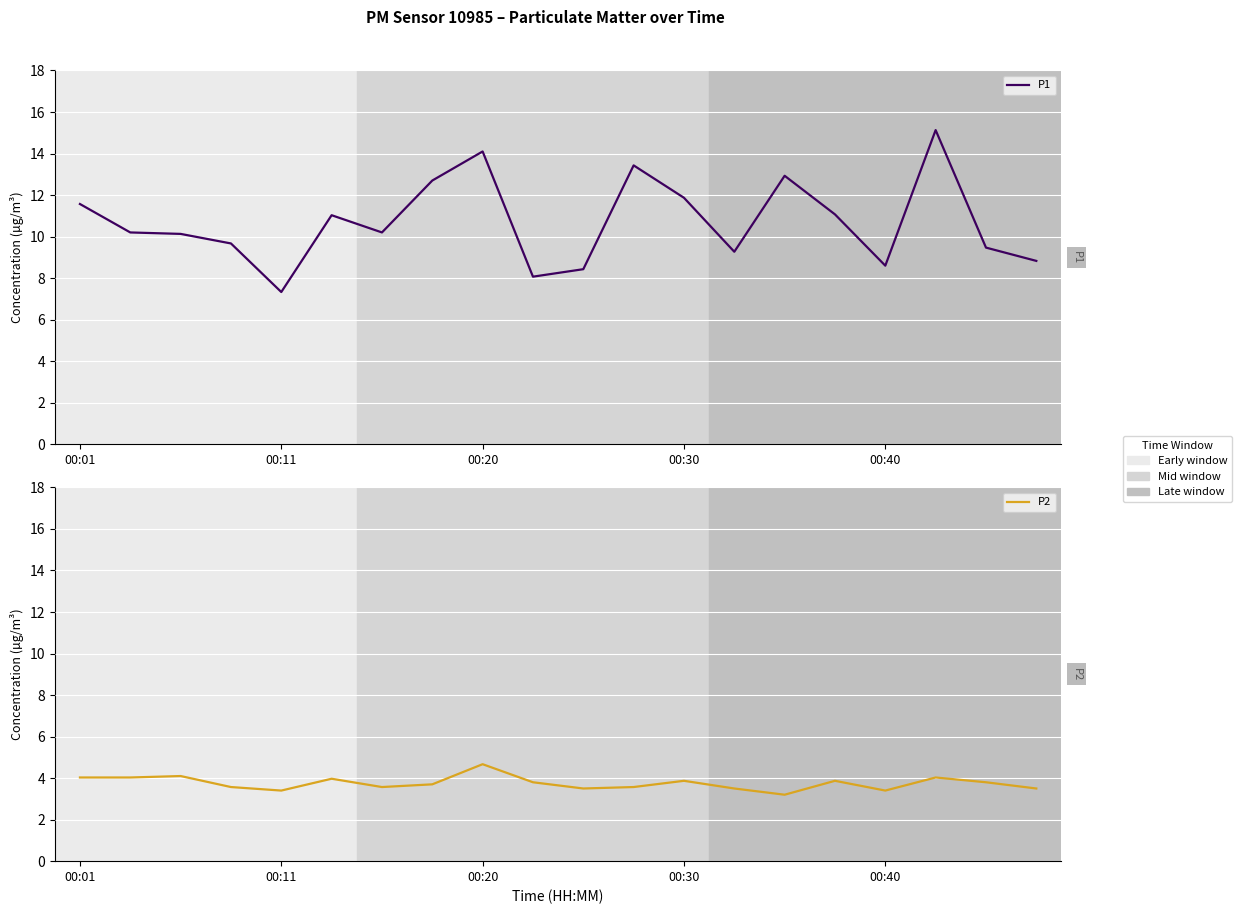

The value of P1 at 17 is 15.1. True or false?

True